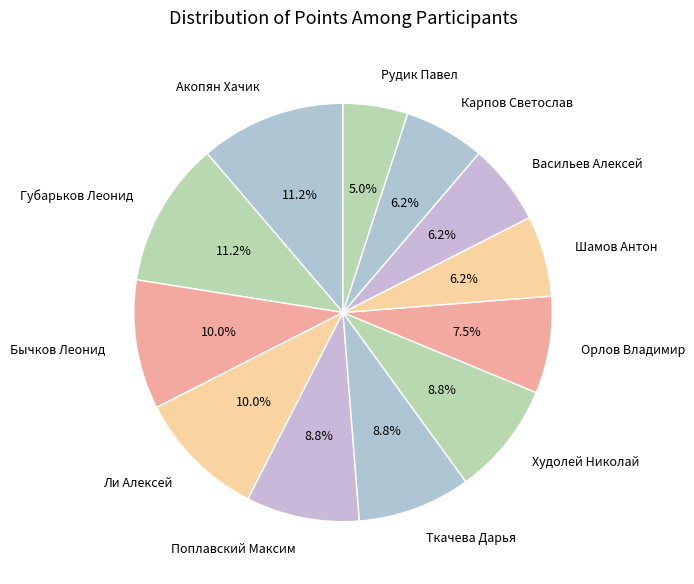

Count the number of slices in the pie.

12